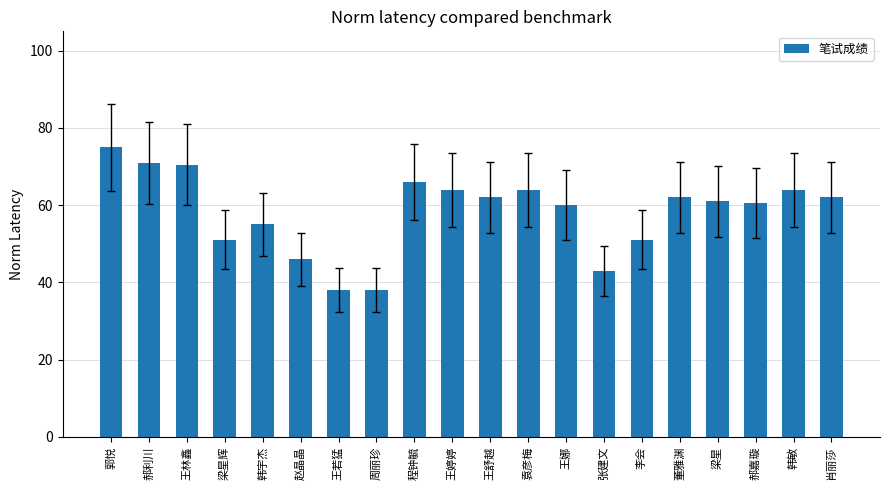

At which label does the data first exceed 62?

郭悦